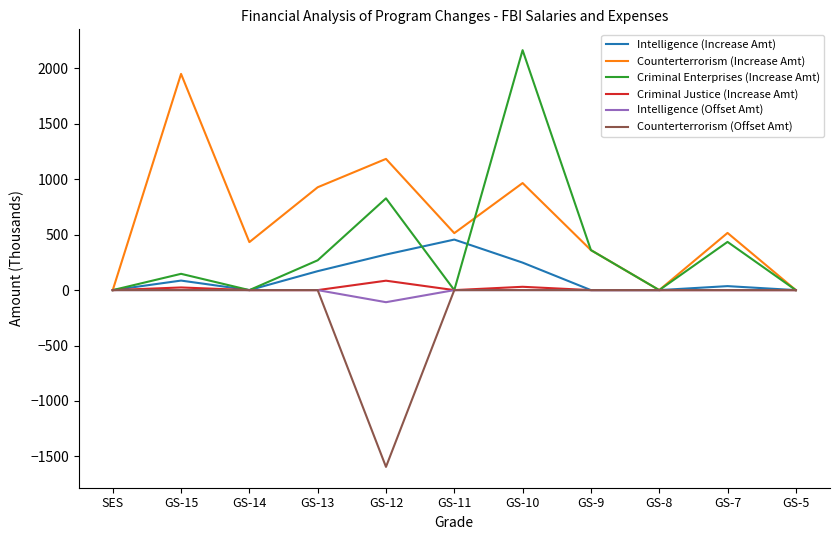

Between GS-13 and GS-10, which series saw the biggest shift?

Criminal Enterprises (Increase Amt)